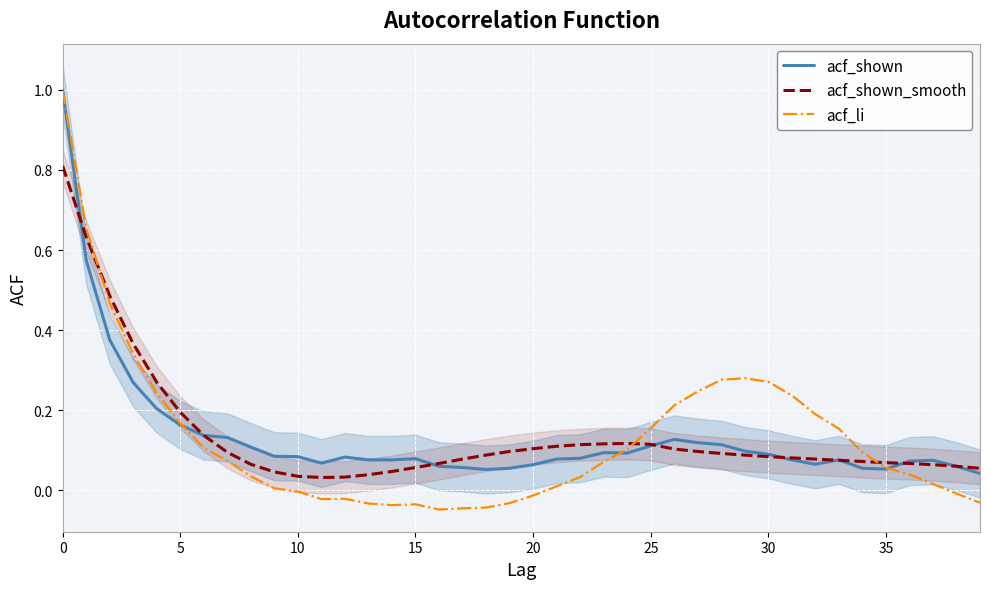

What is the sum of all acf_li values?

5.2